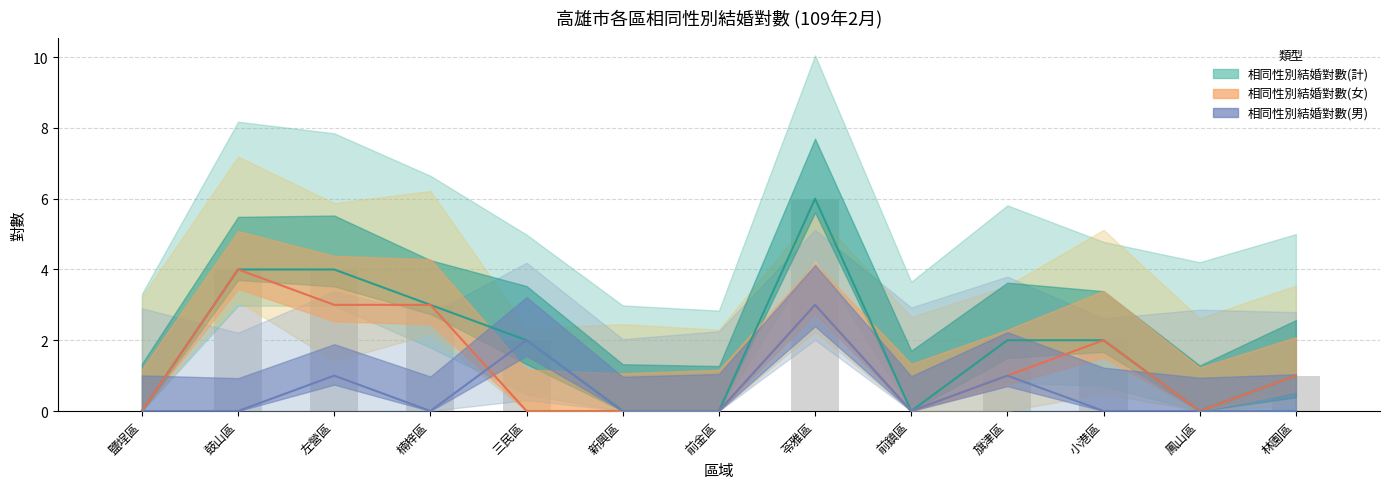

Between 前金區 and 小港區, which series saw the biggest shift?

相同性別結婚對數(計)